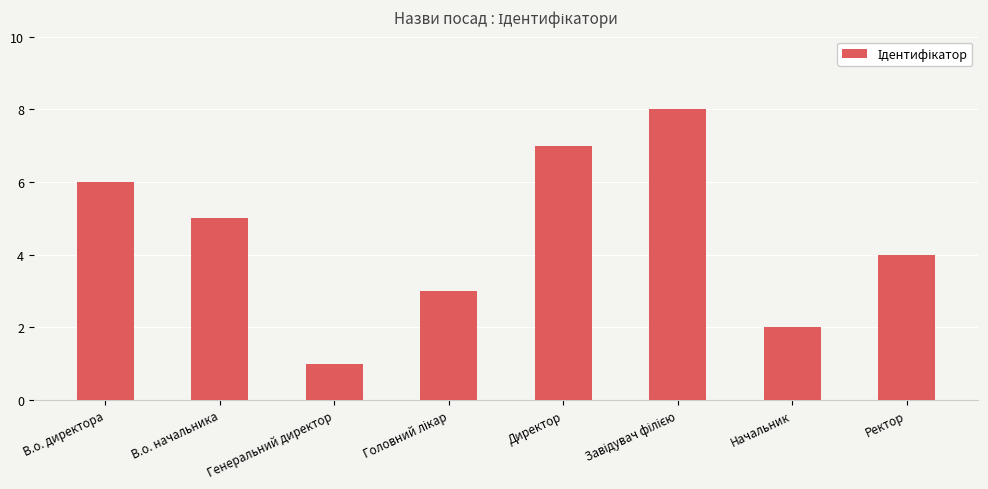

What is the minimum value shown in the chart?

1